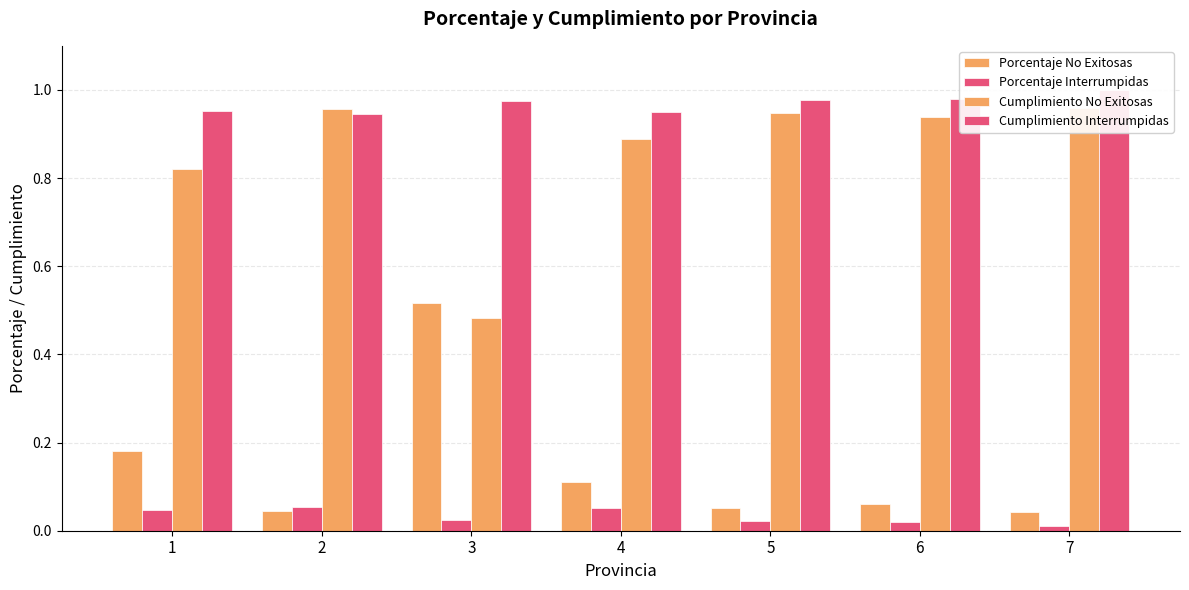

How many distinct data groups are displayed?

4